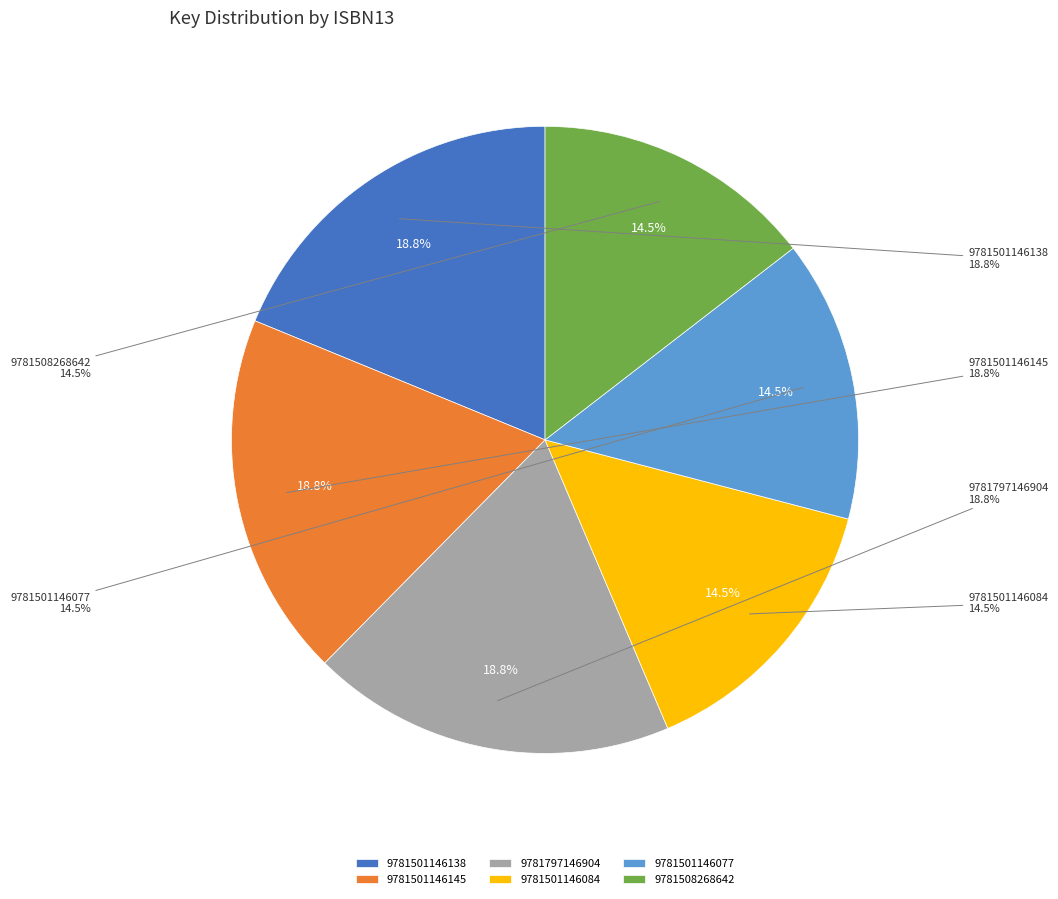

Rank the categories by value from lowest to highest.

9781501146084, 9781501146077, 9781508268642, 9781501146138, 9781501146145, 9781797146904